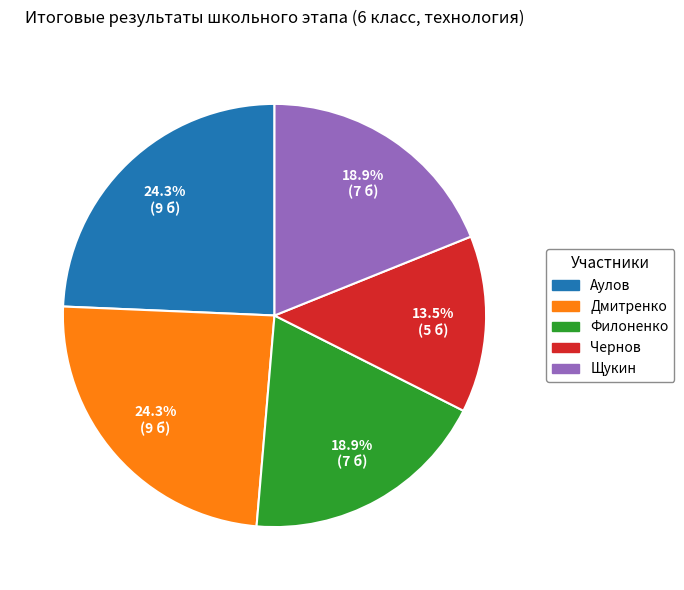

What is the ratio of the value at Филоненко to the value at Щукин?

1.0